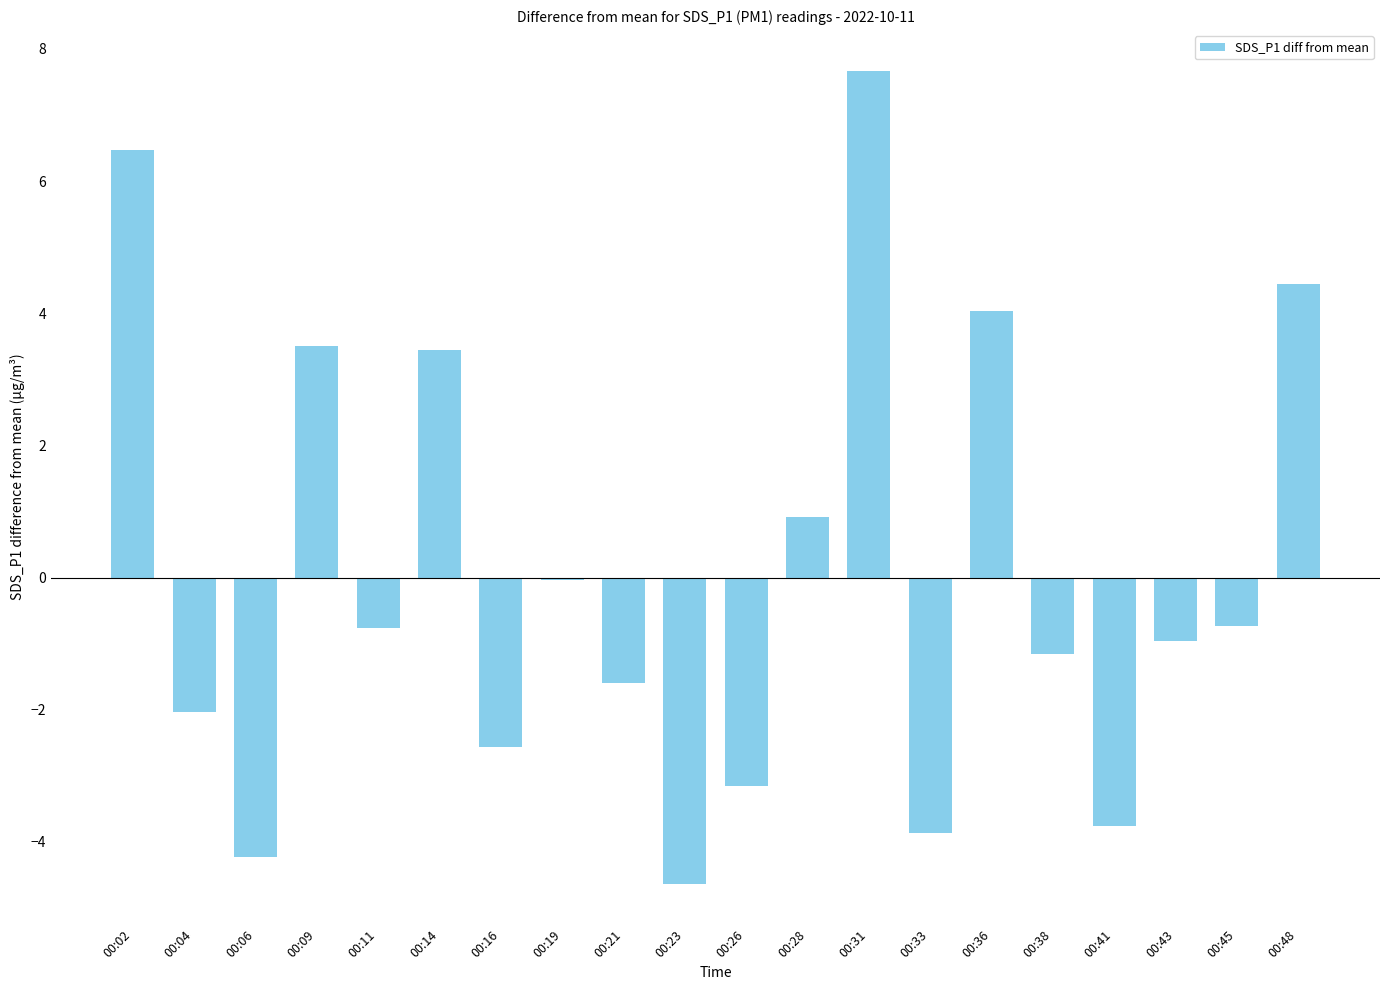

What is the approximate value at 00:43?

-1.0